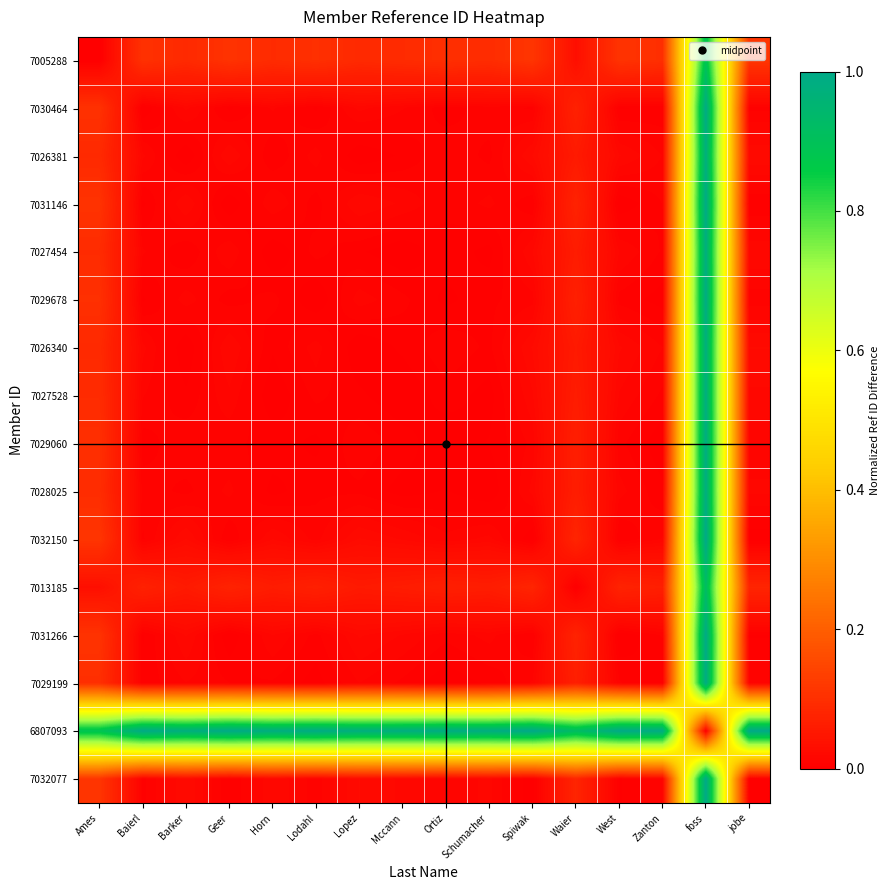

Which has a higher value, Lodahl or Lopez?

Lodahl